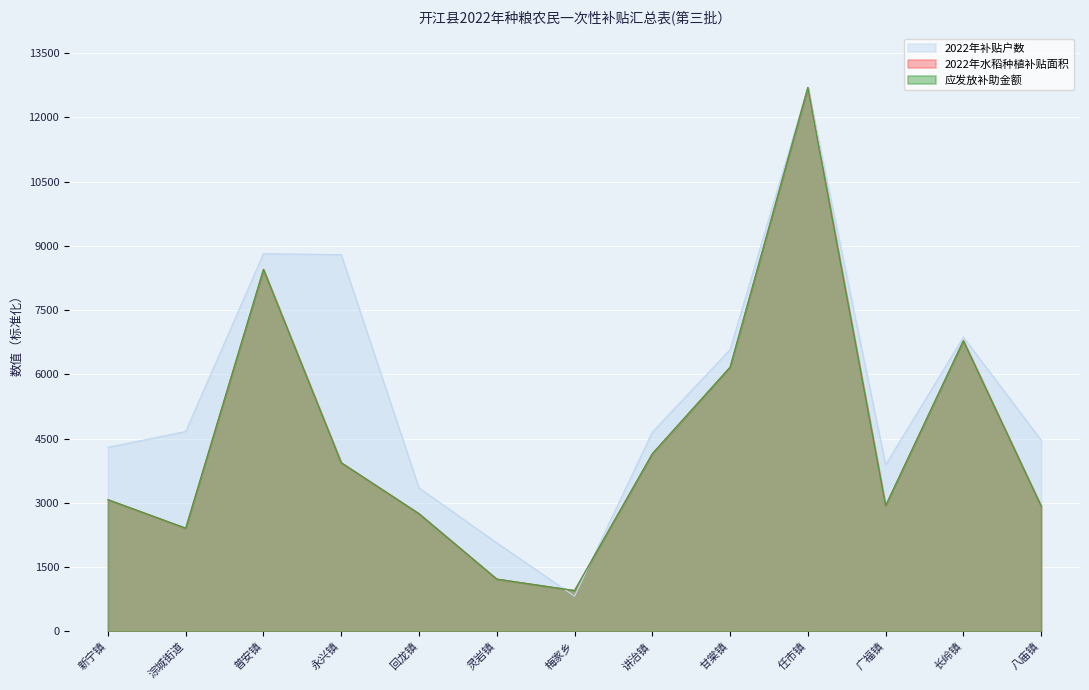

What is the value of the 2022年水稻种植补贴面积 point at the 8th from the left?

4147.4